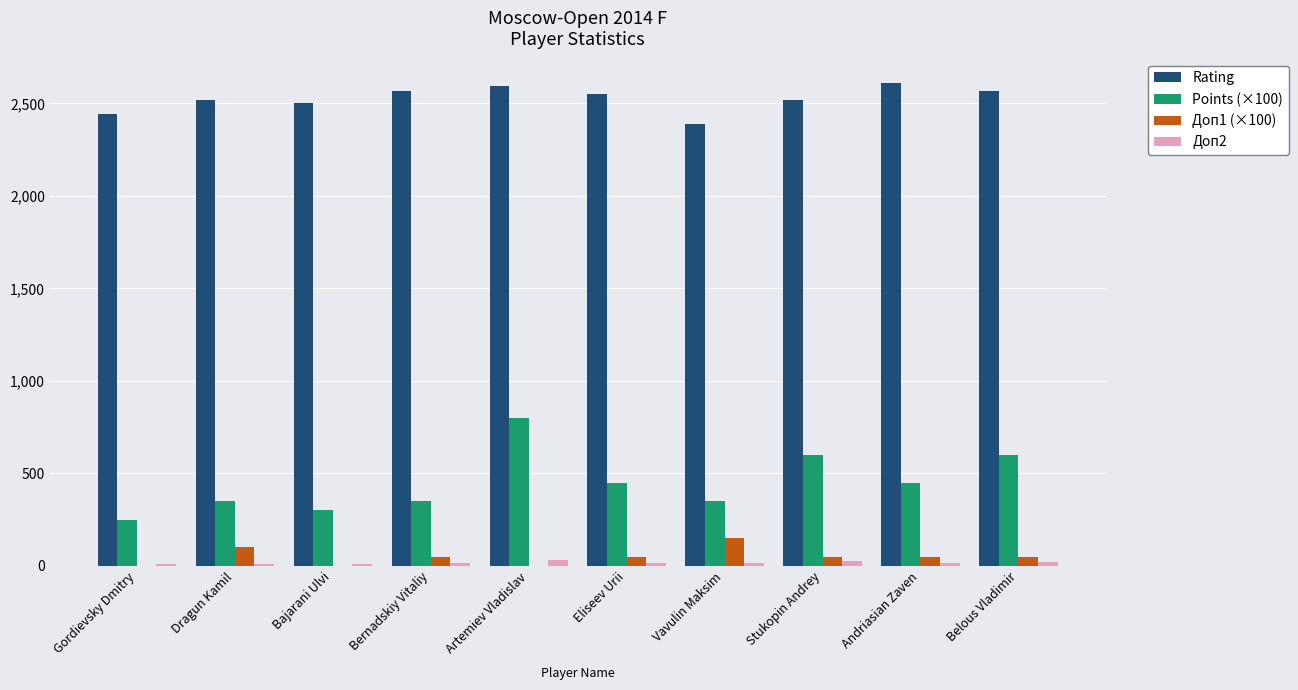

Is the value of Доп1 (×100) at Belous Vladimir greater than the value of Rating at Stukopin Andrey?

No